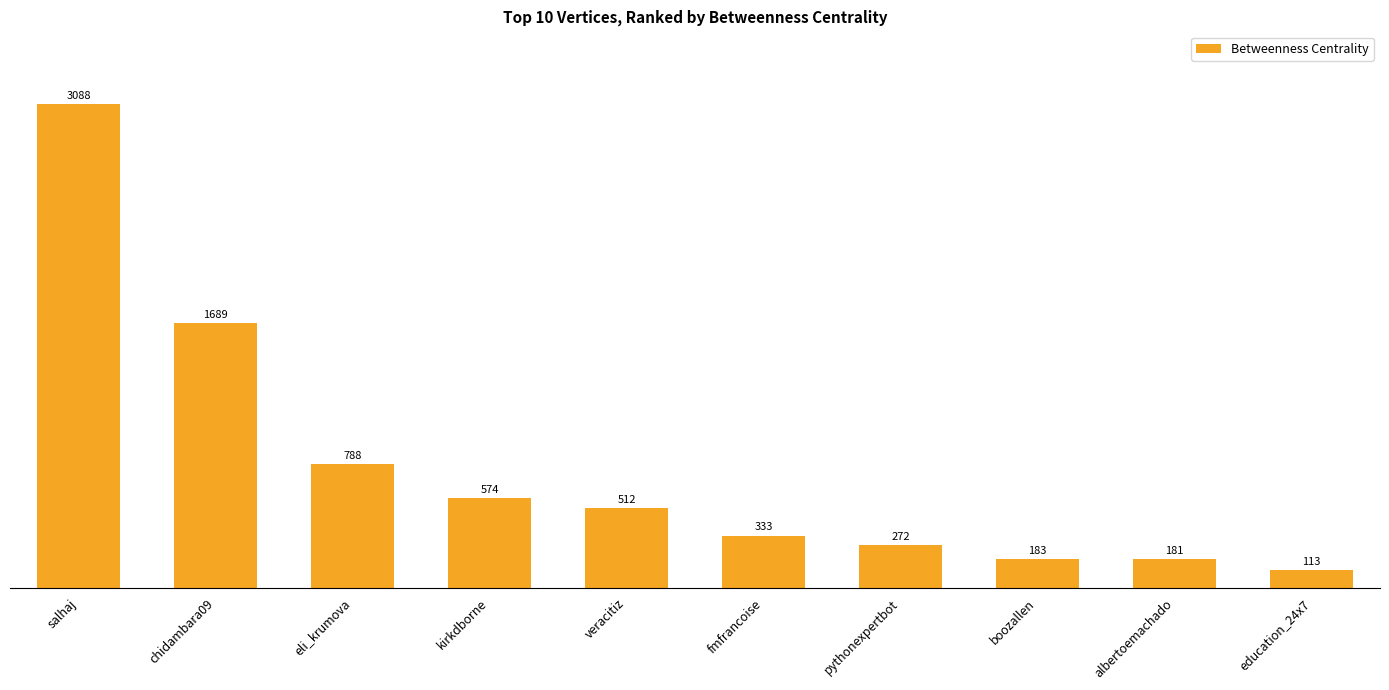

What is the difference between the maximum and minimum values?

2975.1